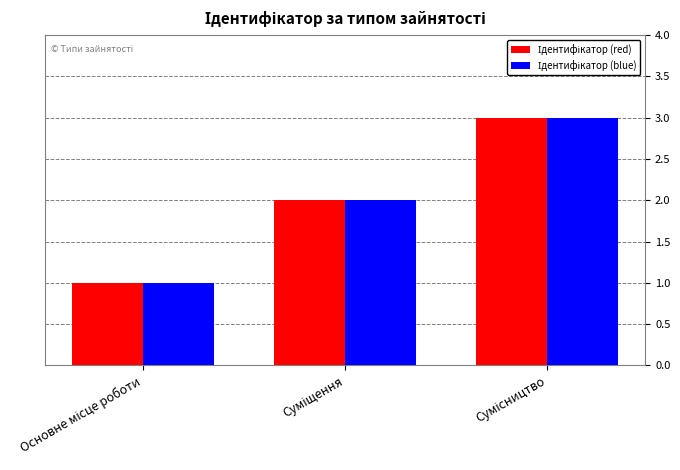

What is the greatest value displayed?

3